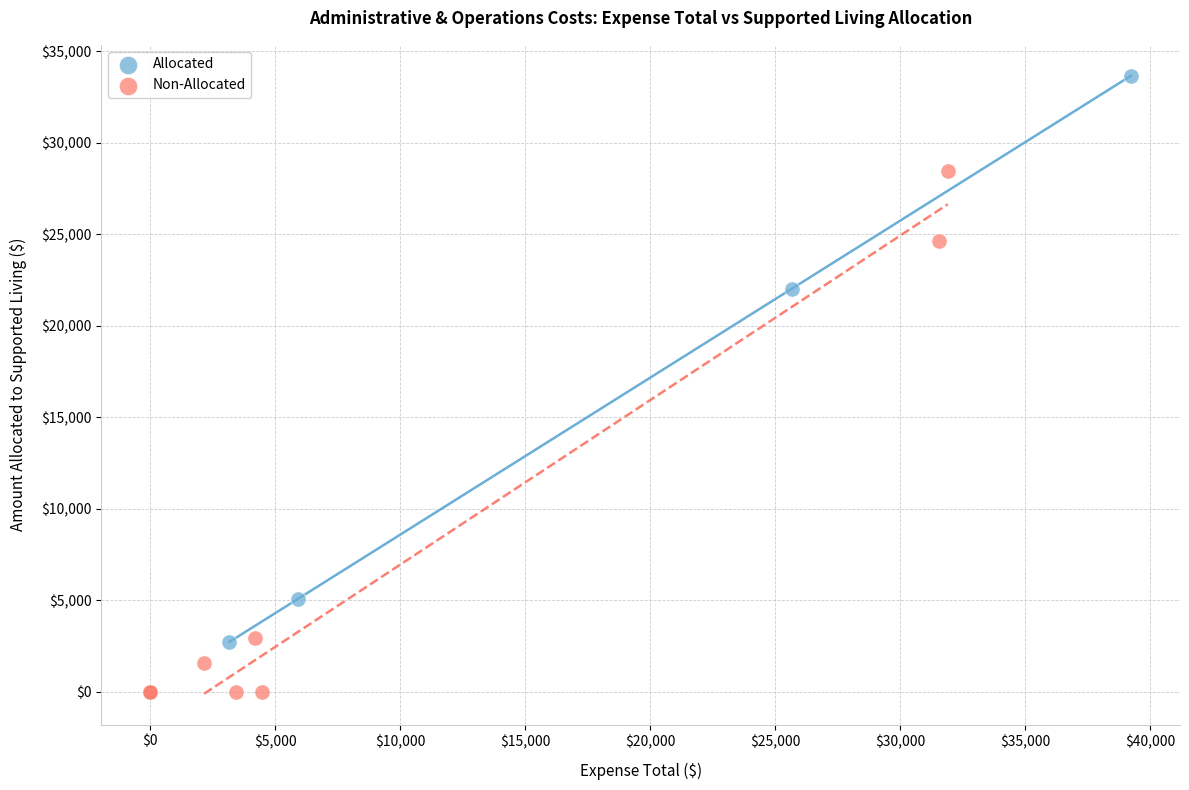

Which series contains the highest Y value?

Allocated